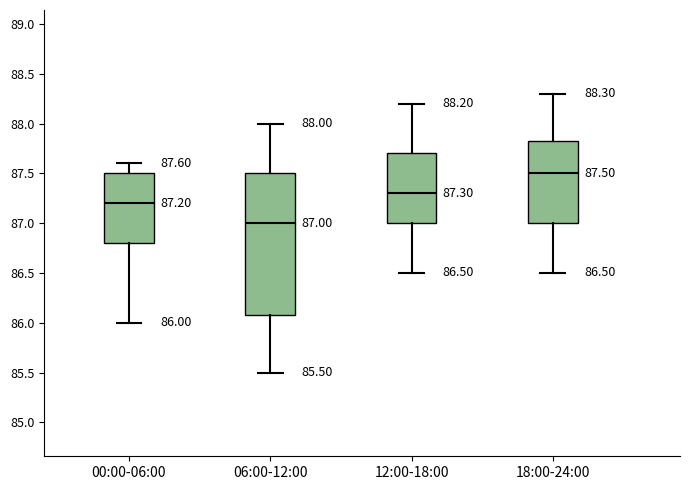

Which box has the highest median line?

18:00-24:00